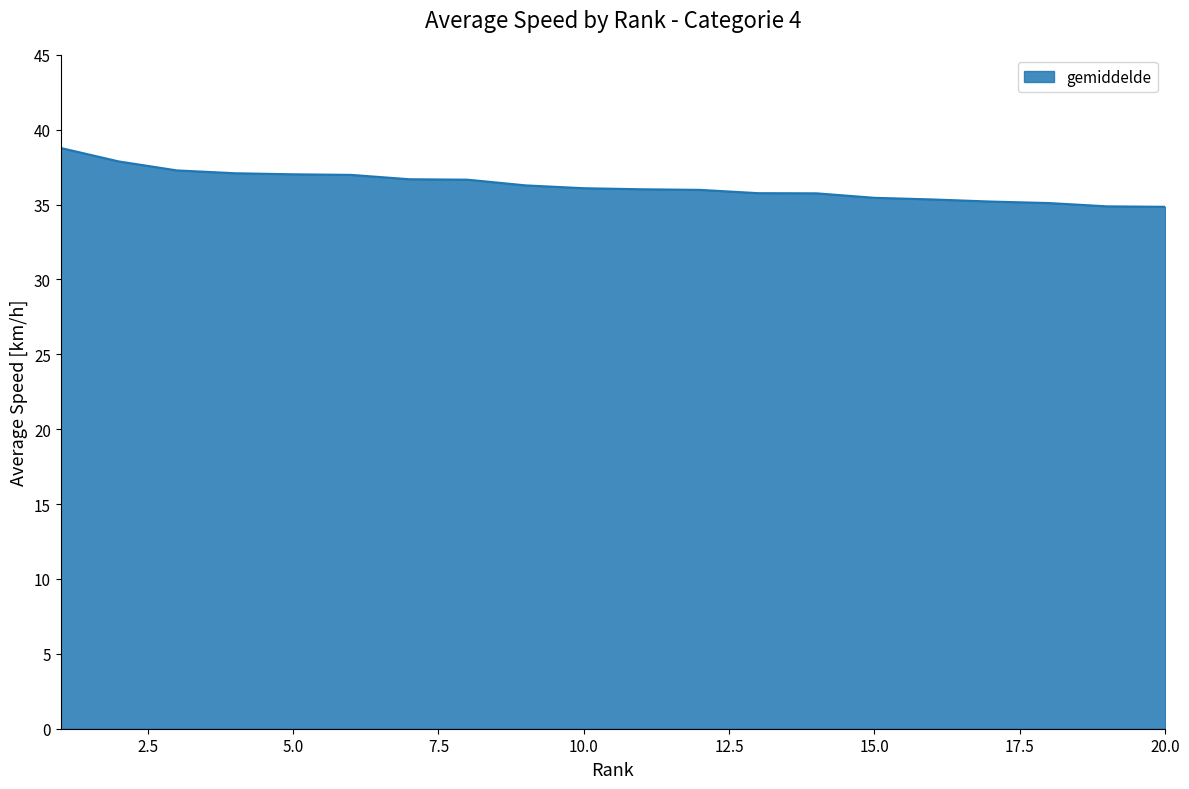

What is the difference between the maximum and minimum values?

3.9